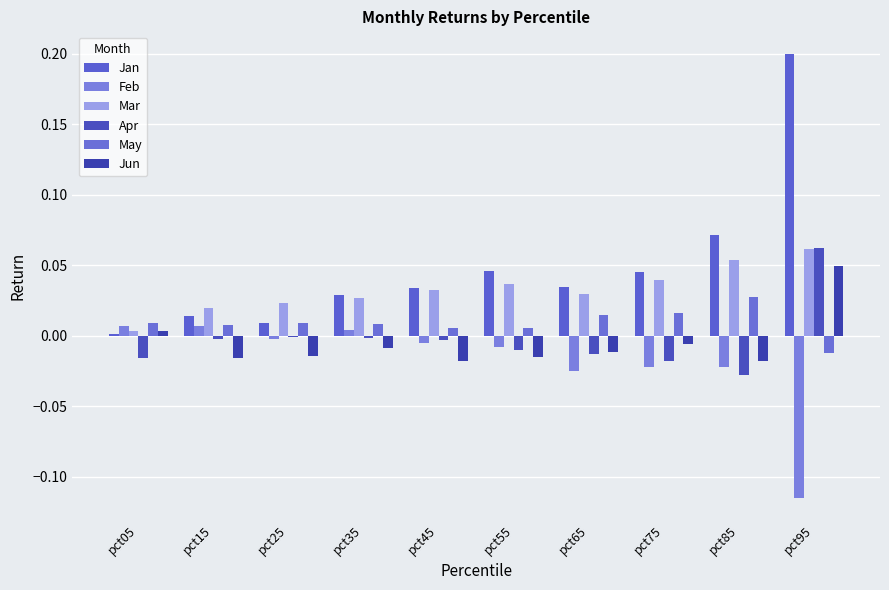

At which label does Apr first exceed 0?

pct95